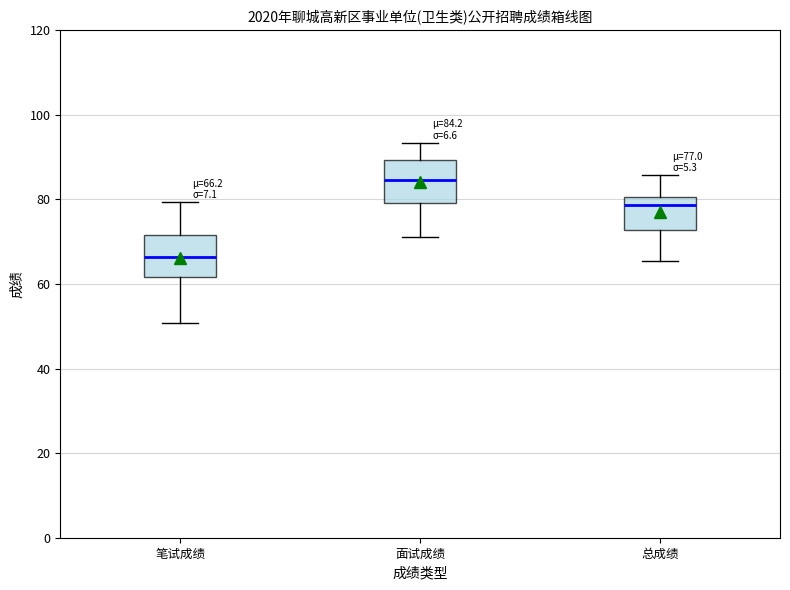

Which box has the highest median line?

面试成绩